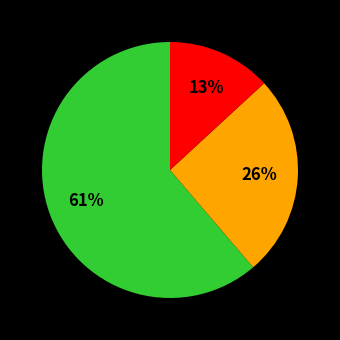

Does any single category account for the majority?

Yes